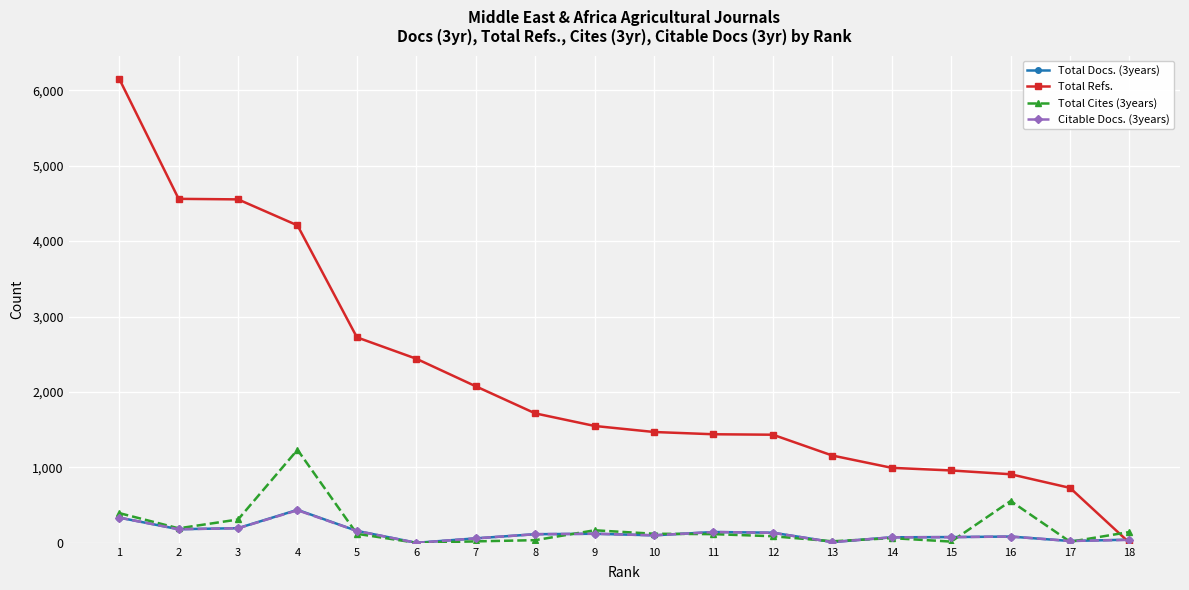

Which series ends up on top after the final intersection of Total Cites (3years) and Total Refs.?

Total Cites (3years)